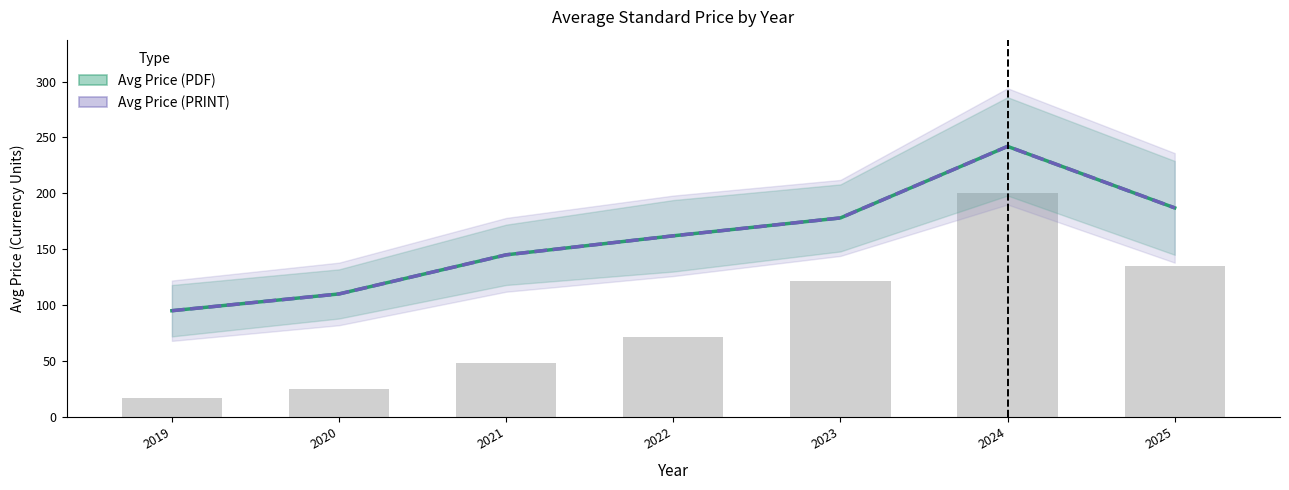

Are the bars grouped side by side (vs. stacked)?

Yes